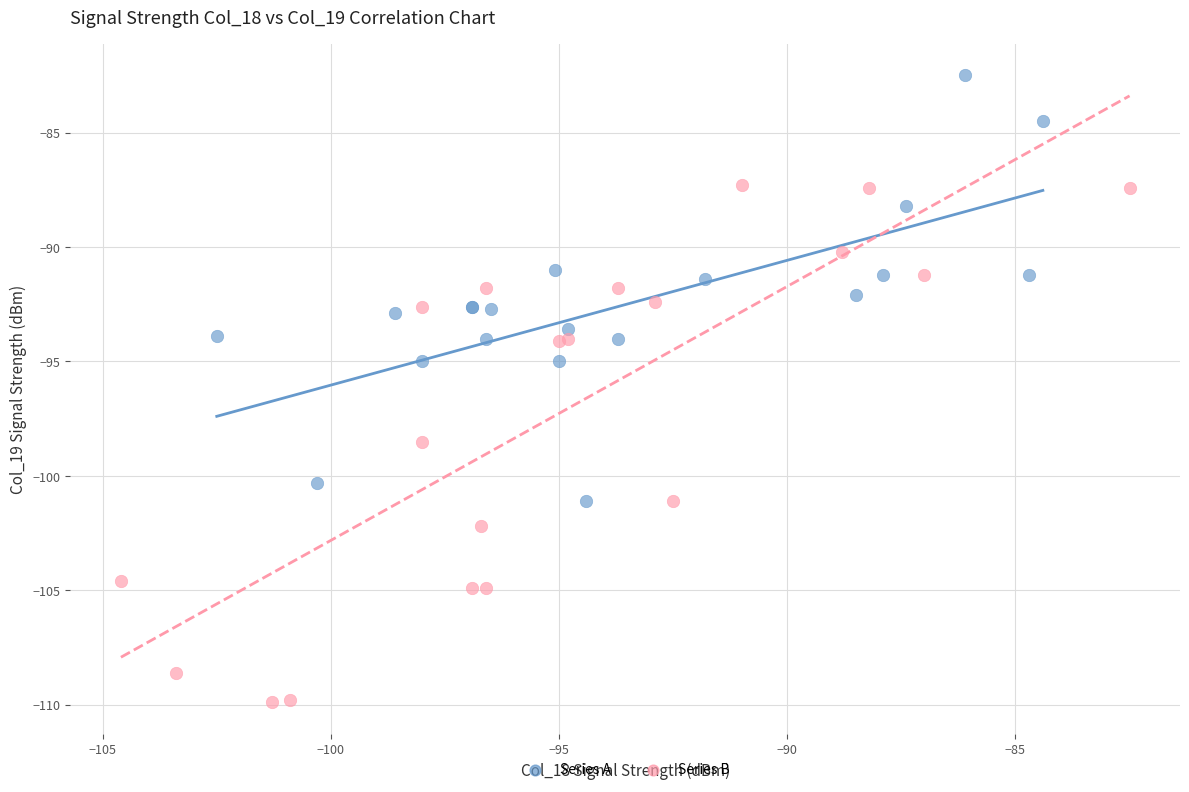

Which series has the largest Y range (max minus min)?

Series B